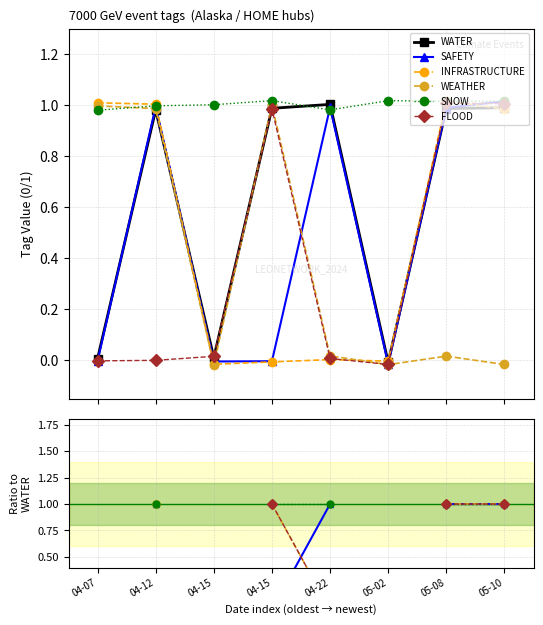

What is the label of the 3rd point from the left?

04-15